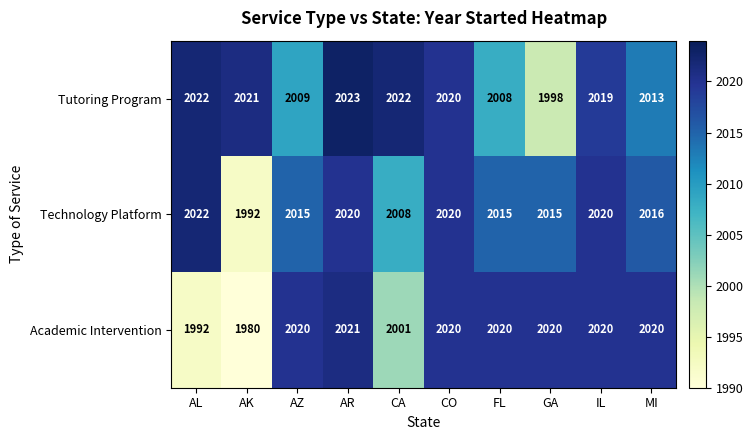

Reading left to right, extract all data points from this chart.

Tutoring Program: 2022	2021	2009	2023	2022	2020	2008	1998	2019	2013
Technology Platform: 2022	1992	2015	2020	2008	2020	2015	2015	2020	2016
Academic Intervention: 1992	1980	2020	2021	2001	2020	2020	2020	2020	2020